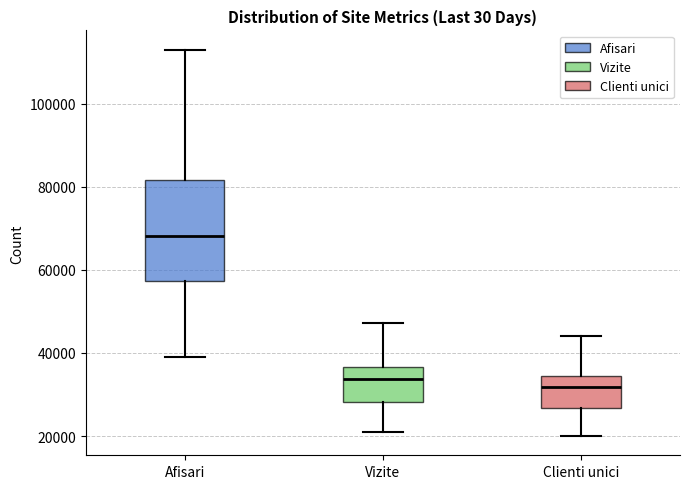

Reading left to right, transcribe this box plot: for each box, give where its median line is, the range the box spans, and where its two whiskers end, as read against the y-axis. The values are not printed on the chart, so give them approximately, as read against the axis.

Afisari: median 68000, box 58000 to 82000, whiskers 38000 to 114000
Vizite: median 34000, box 28000 to 36000, whiskers 22000 to 48000
Clienti unici: median 32000, box 26000 to 34000, whiskers 20000 to 44000